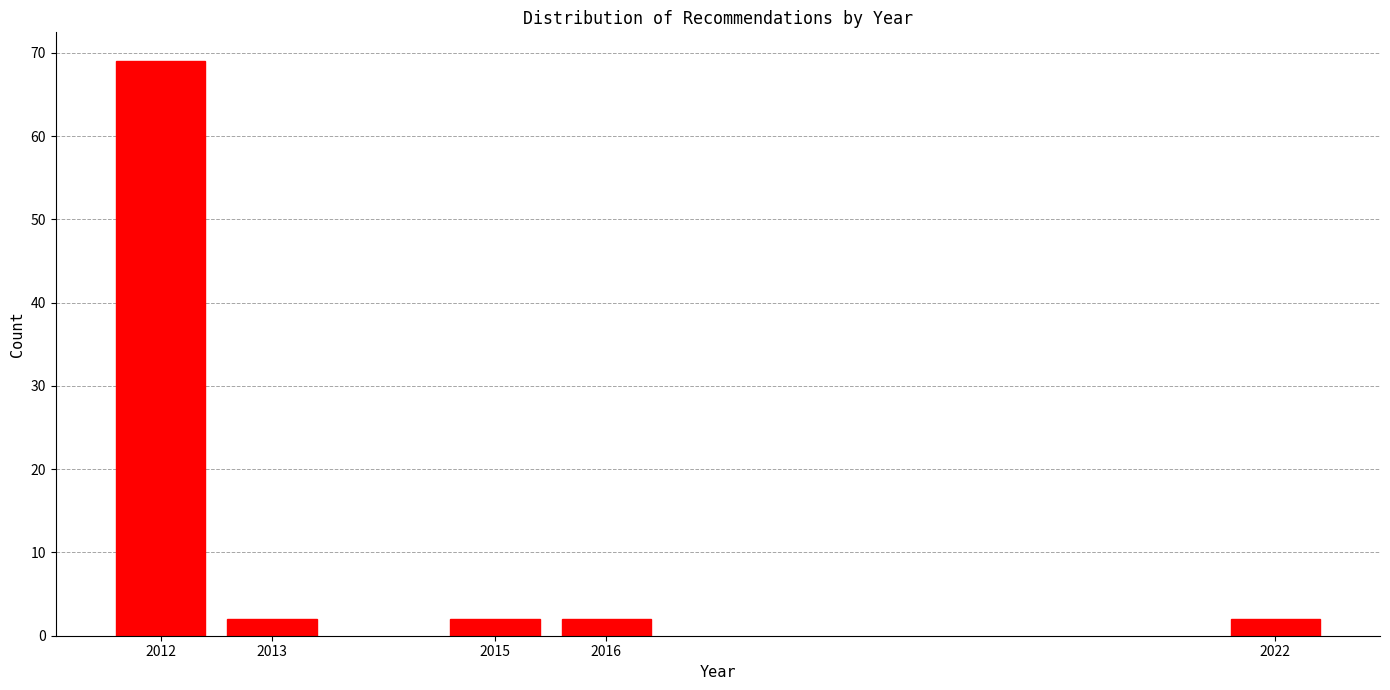

Reading left to right, transcribe all the data shown in this chart.

69	2	2	2	2